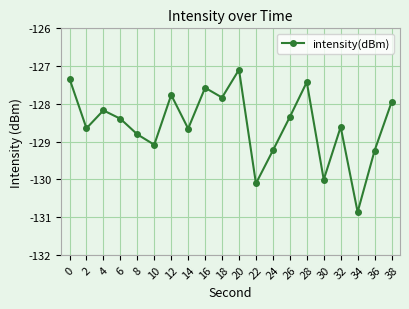

Which label corresponds to the smallest value in the chart?

34